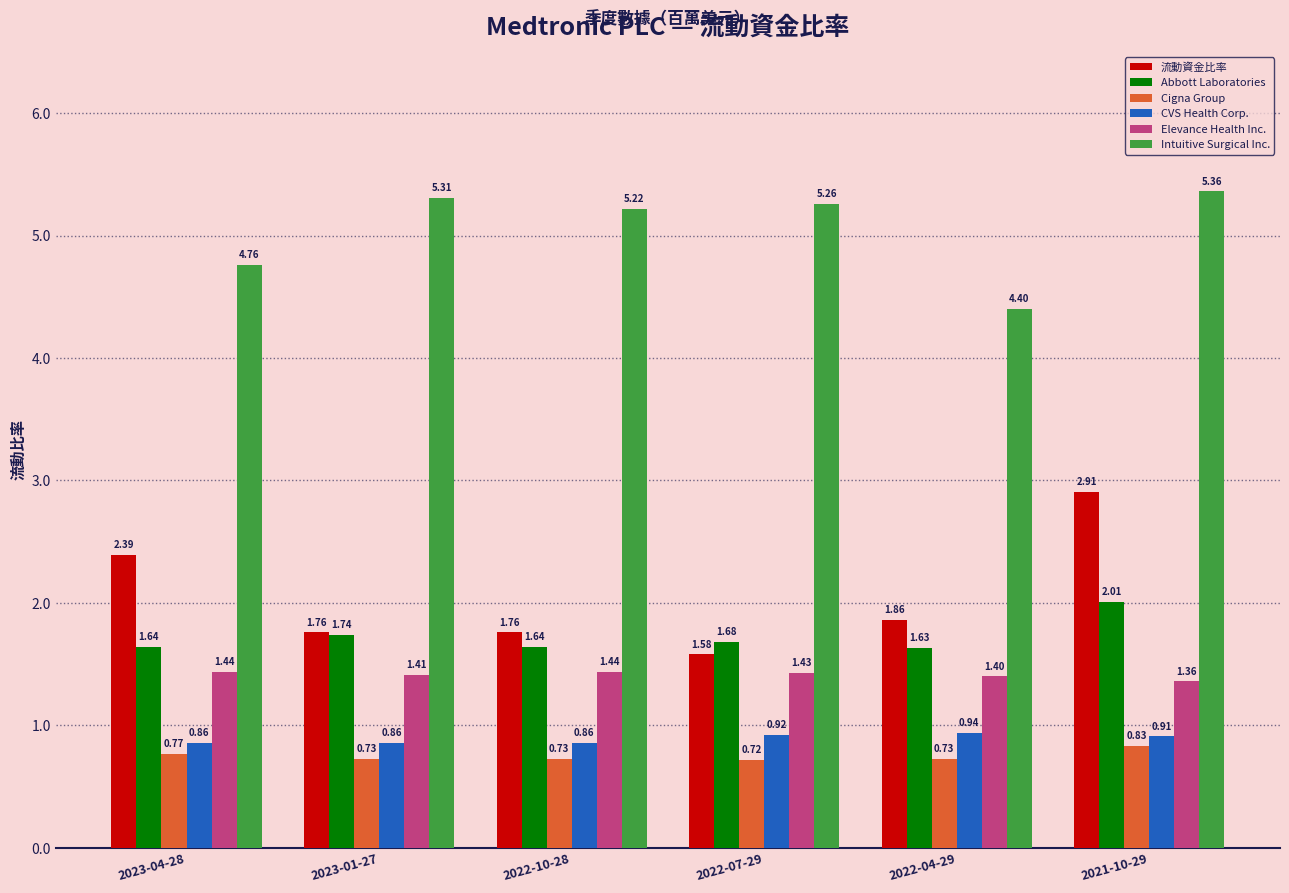

The value of Intuitive Surgical Inc. at 2022-04-29 is 6.3. True or false?

False